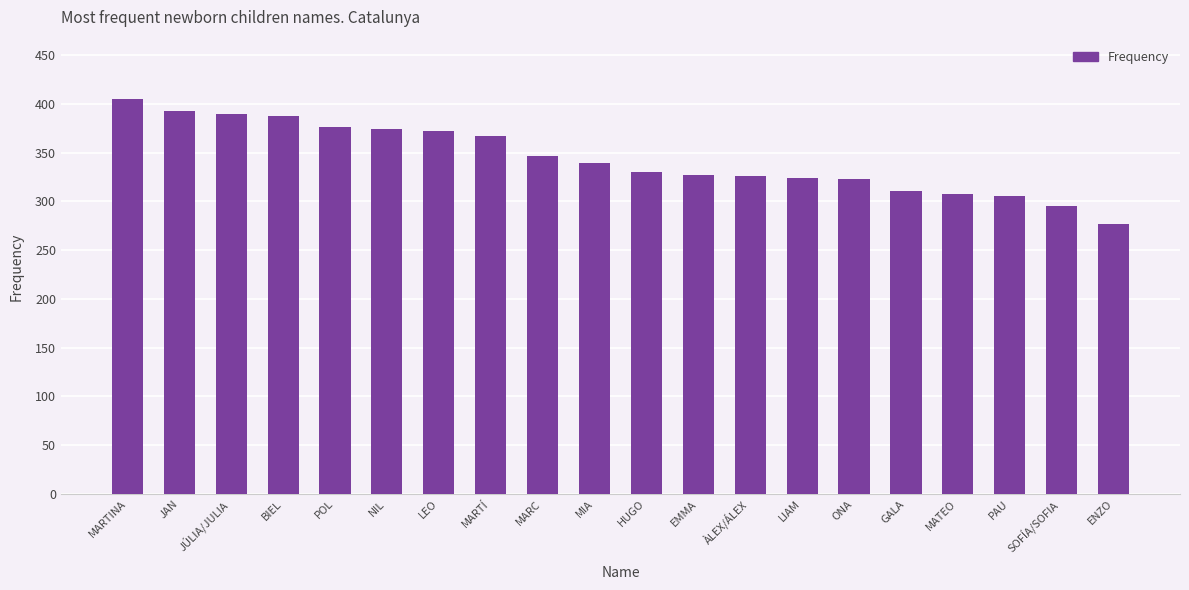

How many bars are there in total?

20